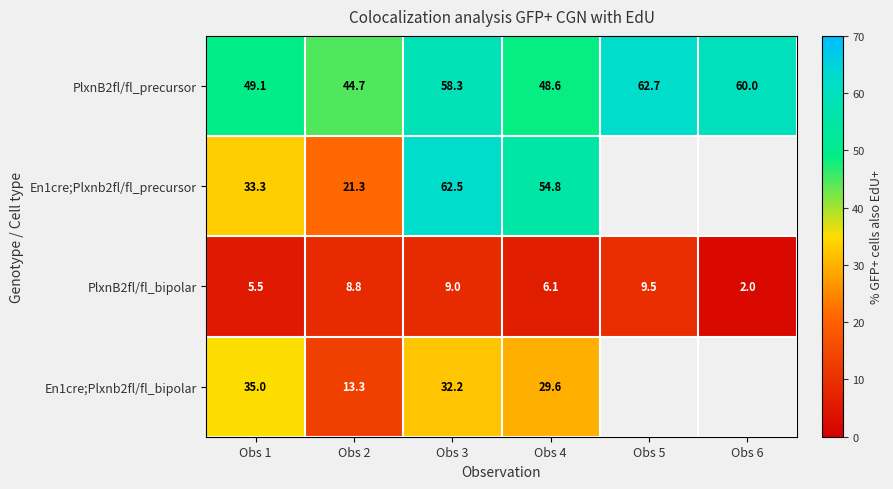

True or false: En1cre;Plxnb2fl/fl_bipolar has a value of 11.6 at Obs 4.

False